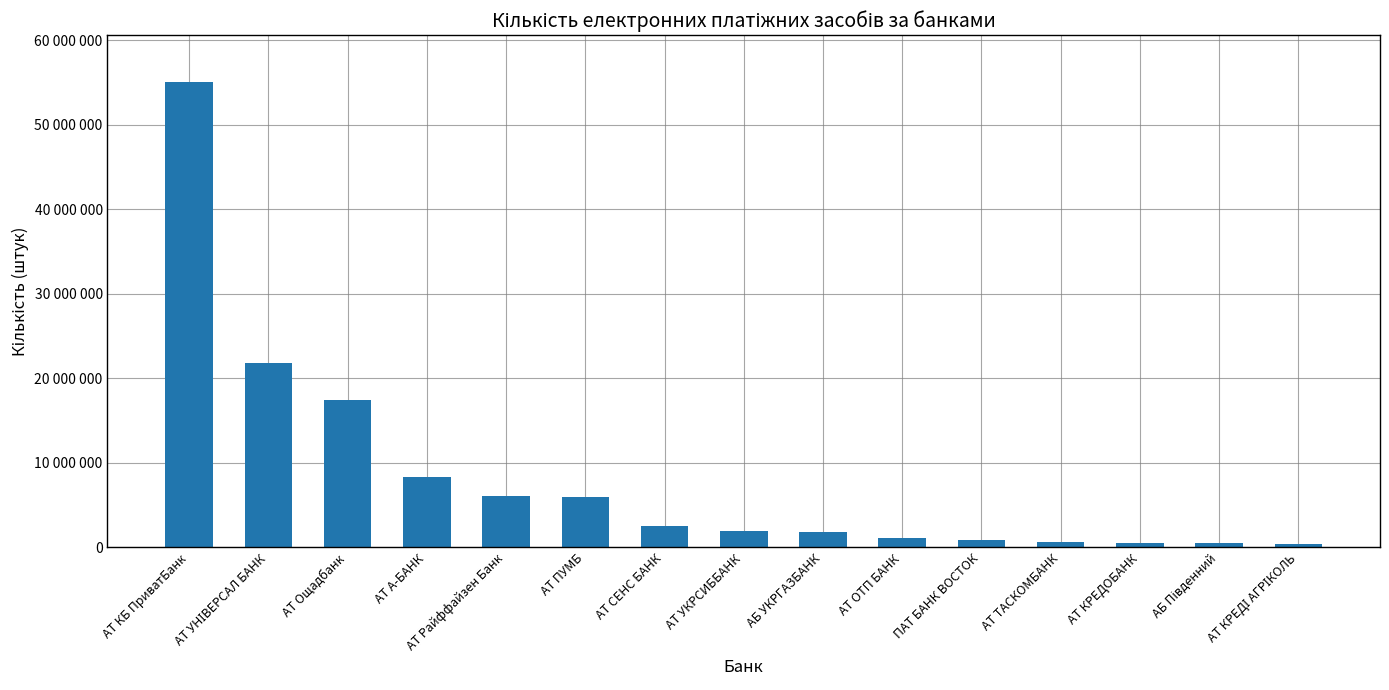

Approximately how many times larger is the value at АТ Райффайзен Банк compared to АТ КБ ПриватБанк?

0.1